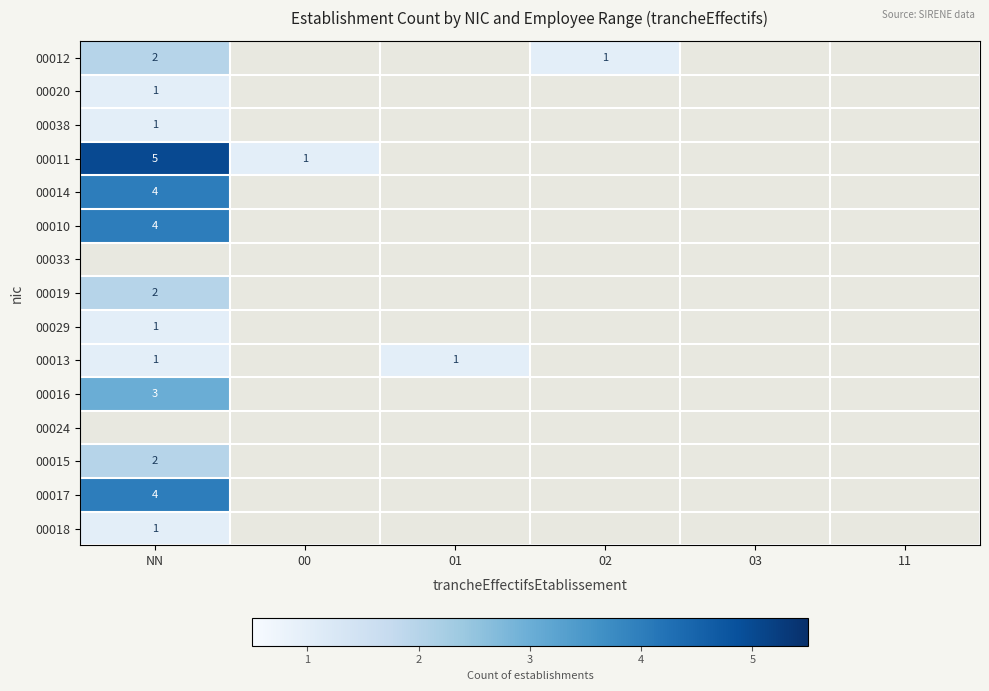

At which category does the chart reach its minimum across all series?

02